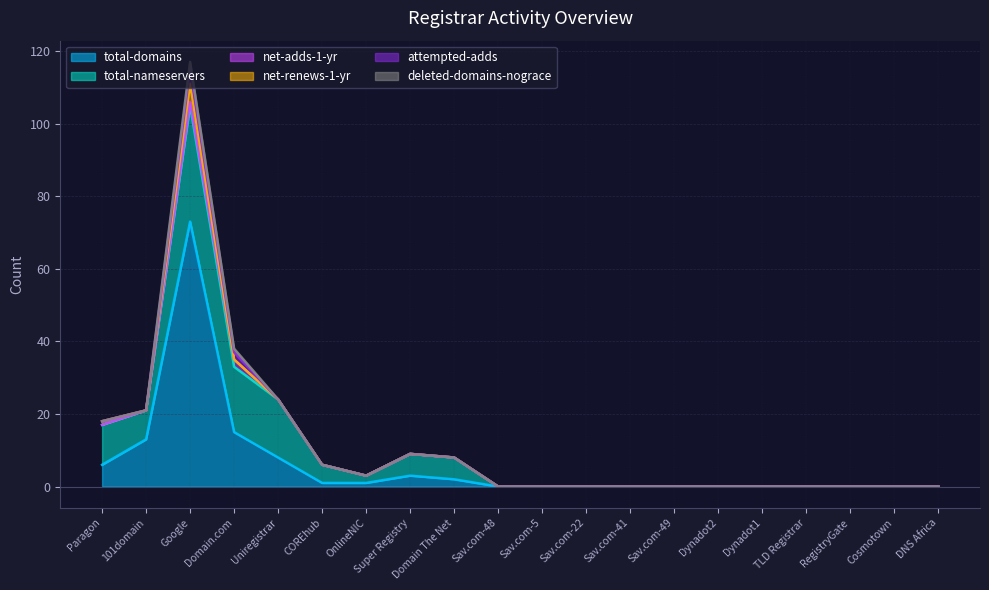

What is the total value across all series at Uniregistrar?

24